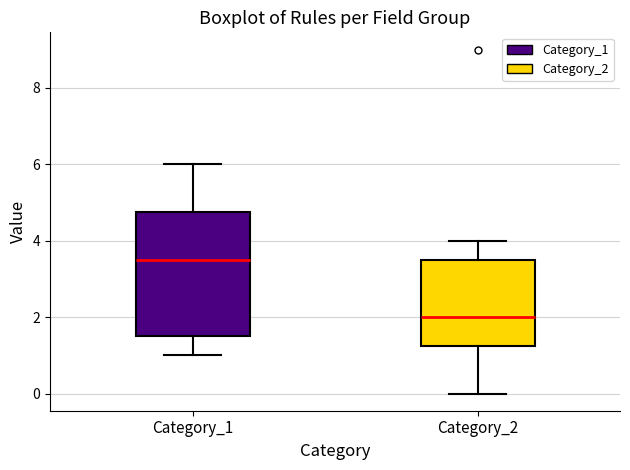

Where does the median line of the box for Category_1 sit on the y-axis? The values are not printed on the chart, so give them approximately, as read against the axis.

3.6